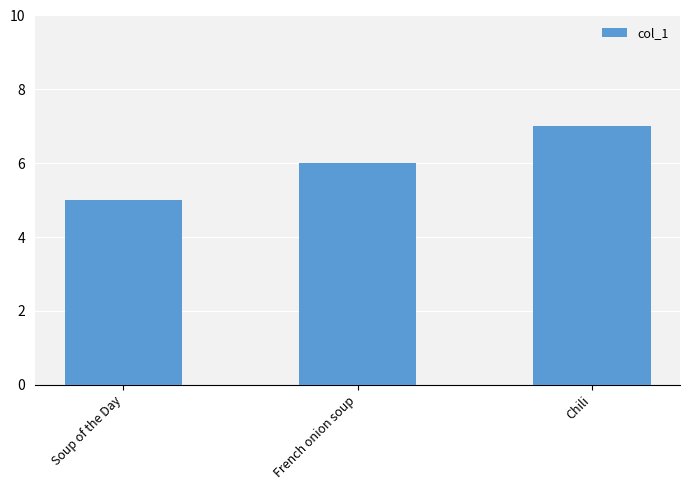

Where is the data nearest to the value 6?

French onion soup